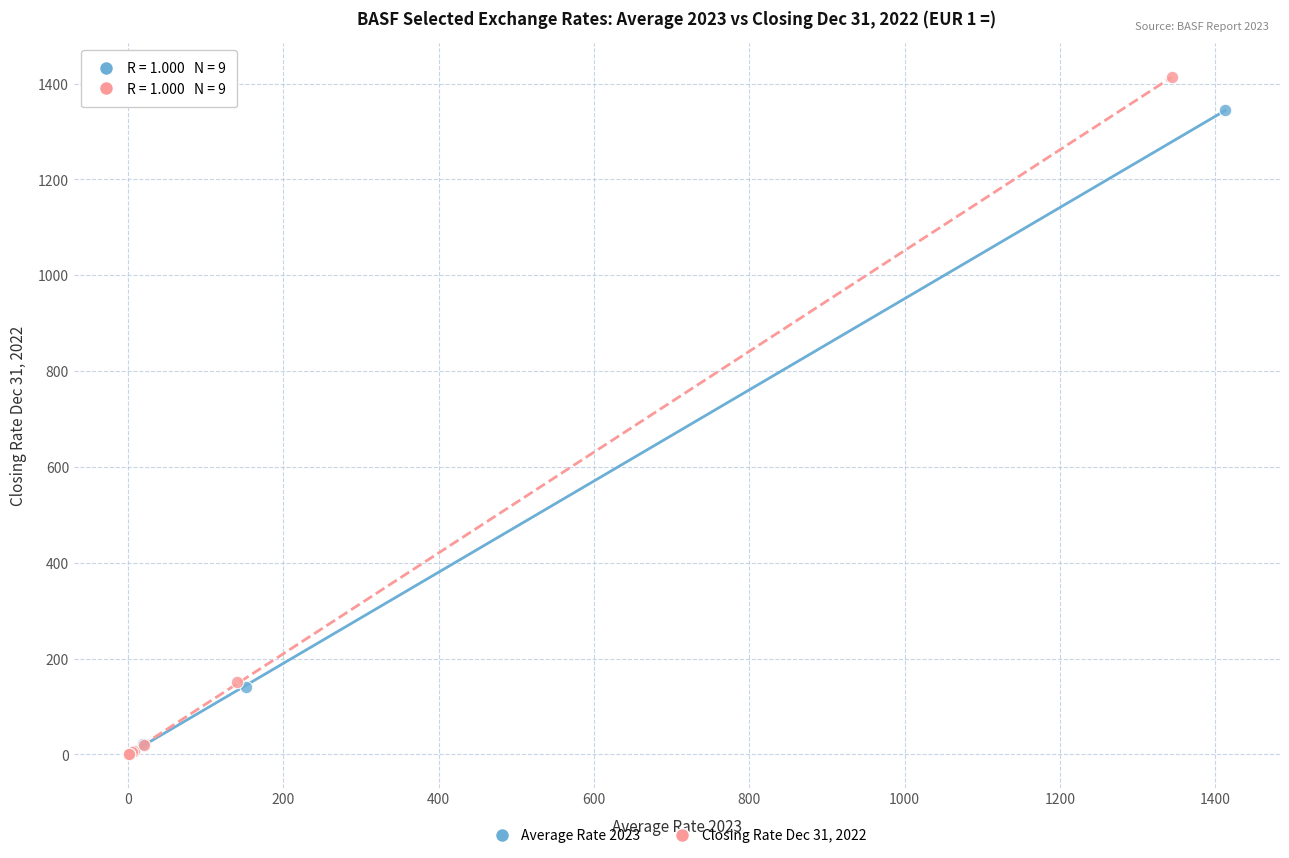

Which series reaches the maximum Y coordinate?

Closing Rate Dec 31, 2022